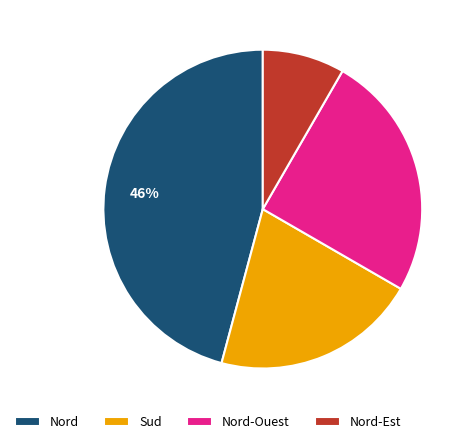

To the nearest percent, what percentage of the pie is Sud?

21%